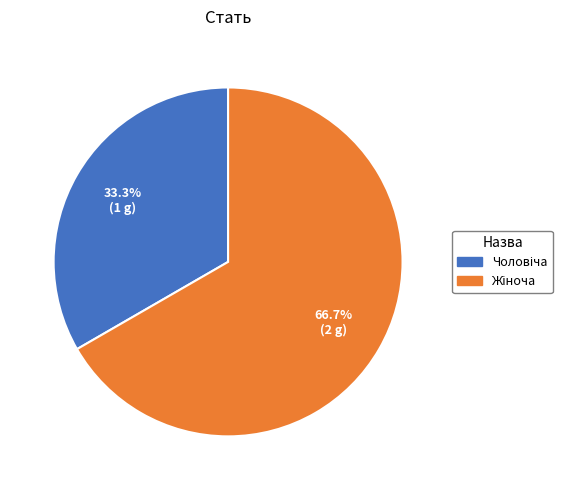

Between Жіноча and Чоловіча, which is larger?

Жіноча